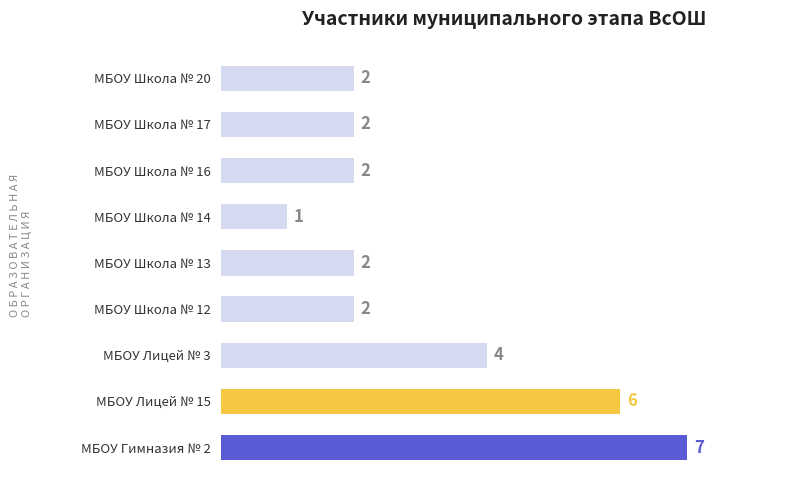

The value at МБОУ Лицей № 15 is 4. True or false?

False